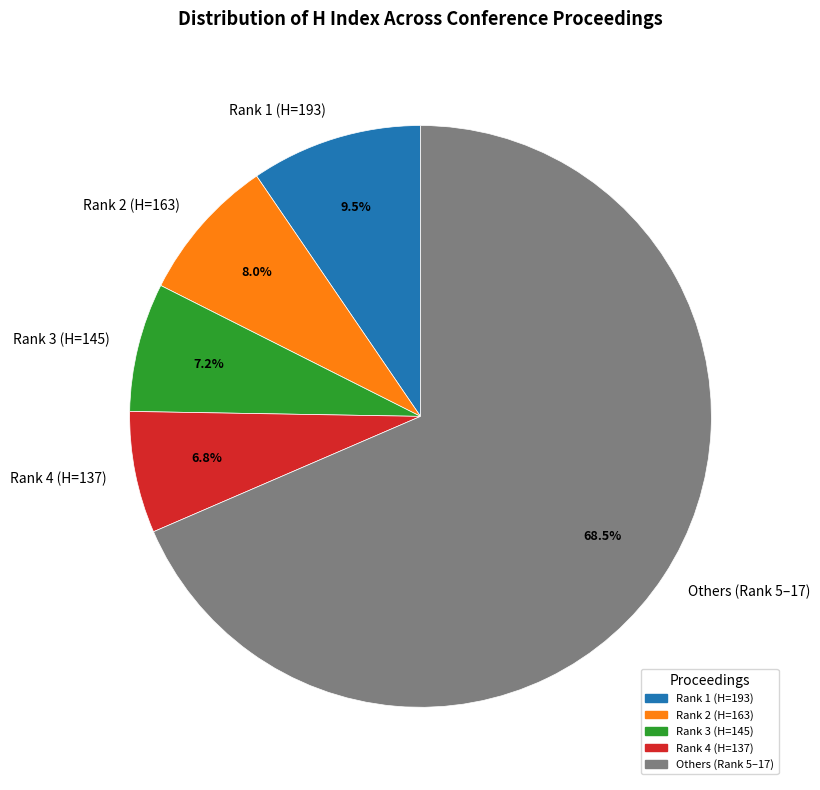

Which category has the biggest portion of the pie?

Others (Rank 5–17)